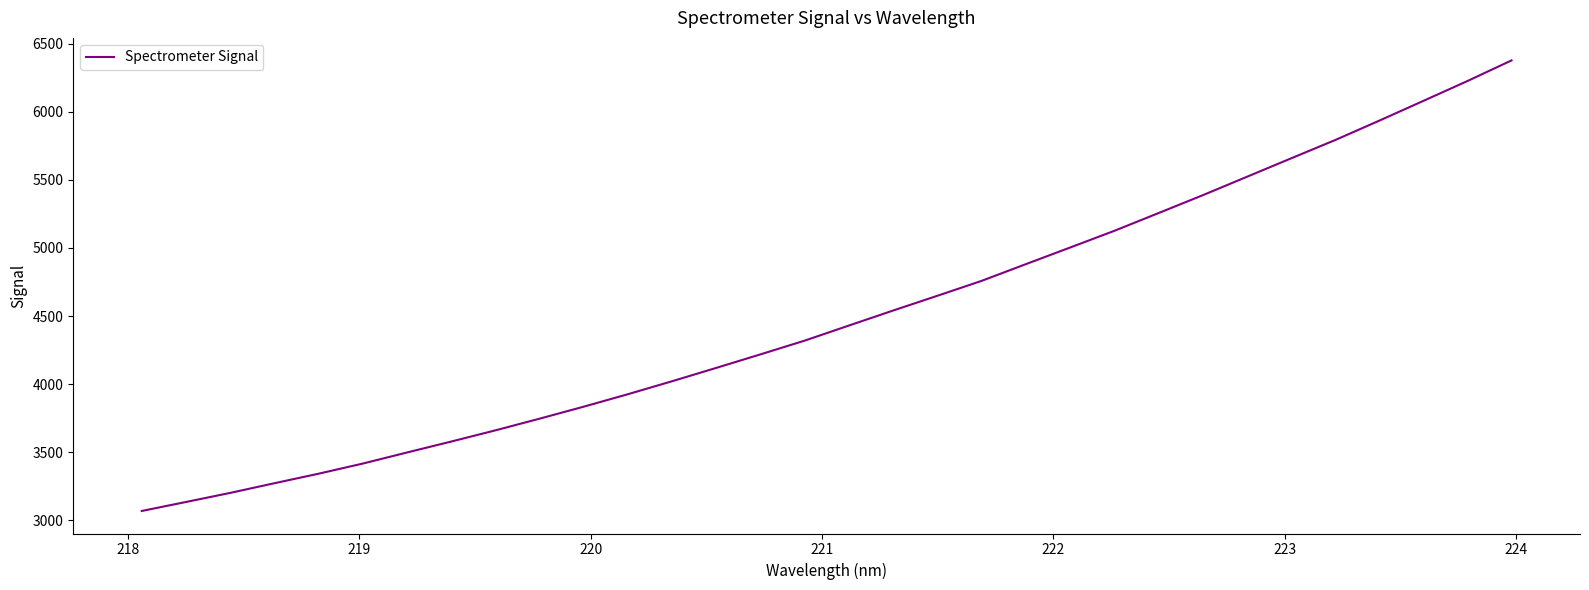

Does the chart display data point markers on the line(s)?

No